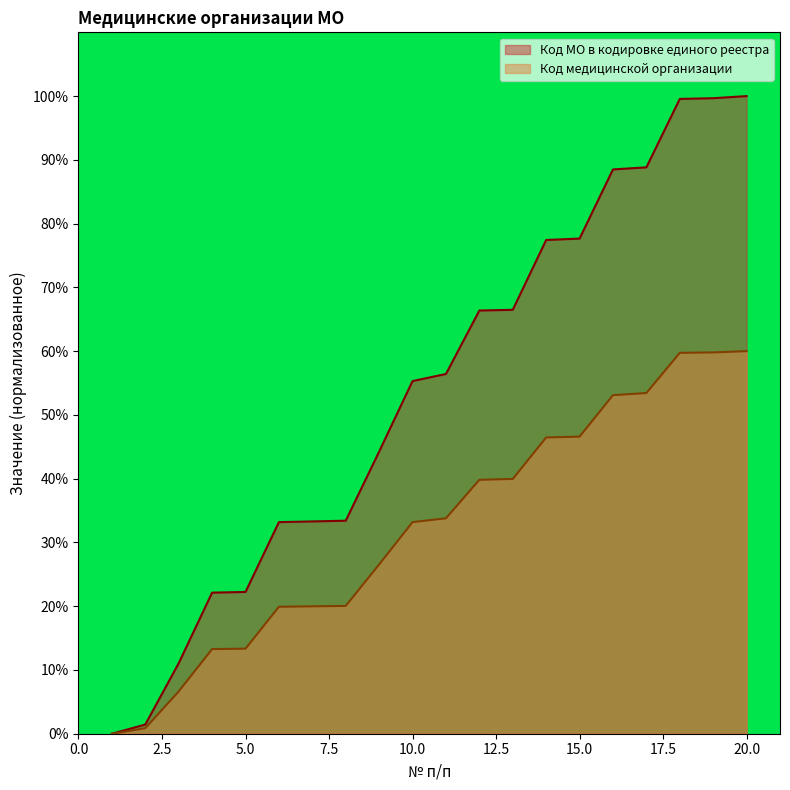

True or false: Код МО в кодировке единого реестра and Код медицинской организации intersect in this chart.

False